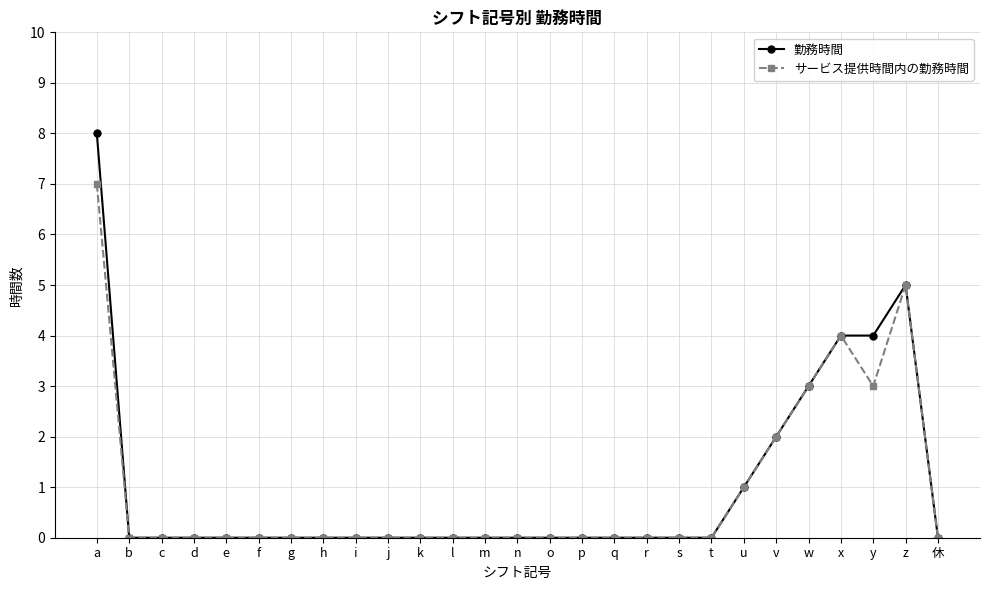

What is the total value across all series at a?

15